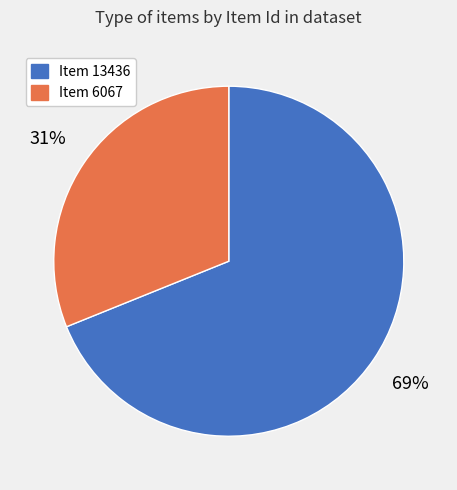

To the nearest percent, what is the difference between the Item 6067 and Item 13436 slice percentages?

38%